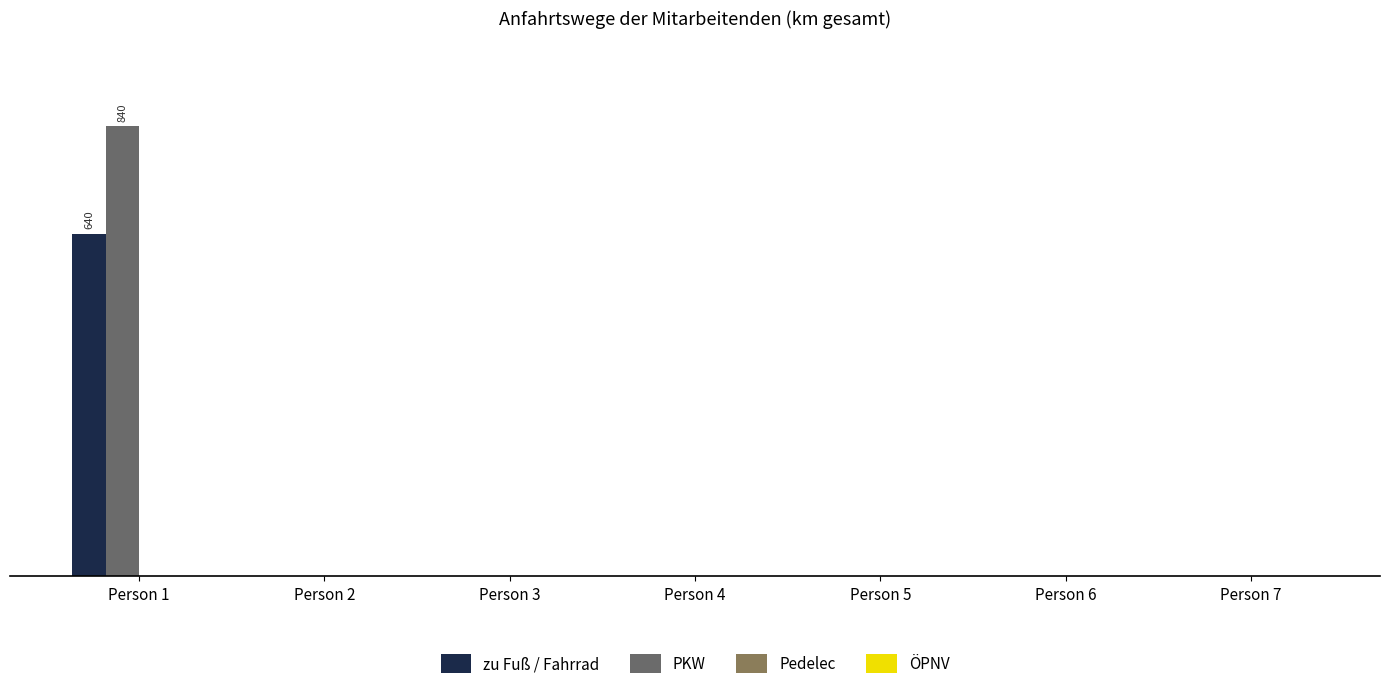

List the series in order of their peak value, lowest first.

Pedelec, ÖPNV, zu Fuß / Fahrrad, PKW